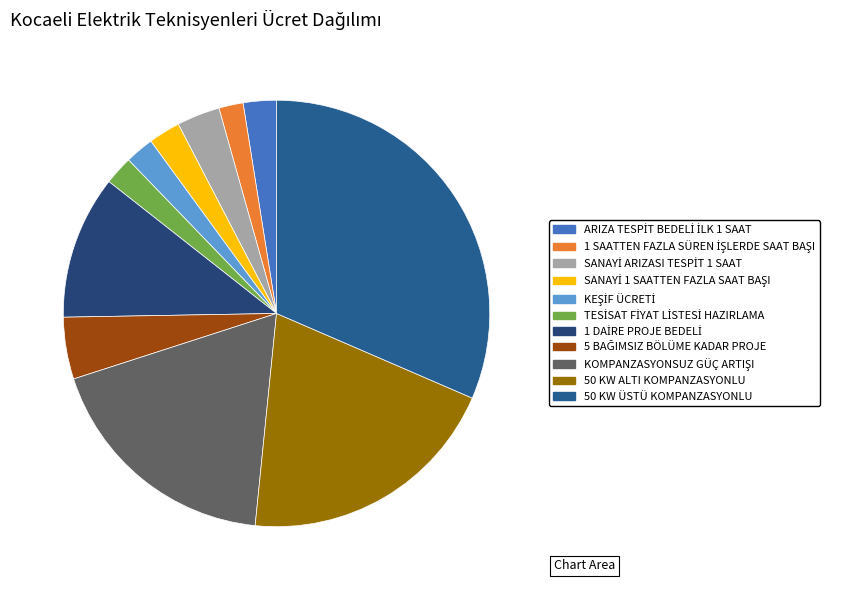

Rank the categories by value from highest to lowest.

50 KW ÜSTÜ KOMPANZASYONLU, 50 KW ALTI KOMPANZASYONLU, KOMPANZASYONSUZ GÜÇ ARTIŞI, 1 DAİRE PROJE BEDELİ, 5 BAĞIMSIZ BÖLÜME KADAR PROJE, SANAYİ ARIZASI TESPİT 1 SAAT, ARIZA TESPİT BEDELİ İLK 1 SAAT, SANAYİ 1 SAATTEN FAZLA SAAT BAŞI, KEŞİF ÜCRETİ, TESİSAT FİYAT LİSTESİ HAZIRLAMA, 1 SAATTEN FAZLA SÜREN İŞLERDE SAAT BAŞI